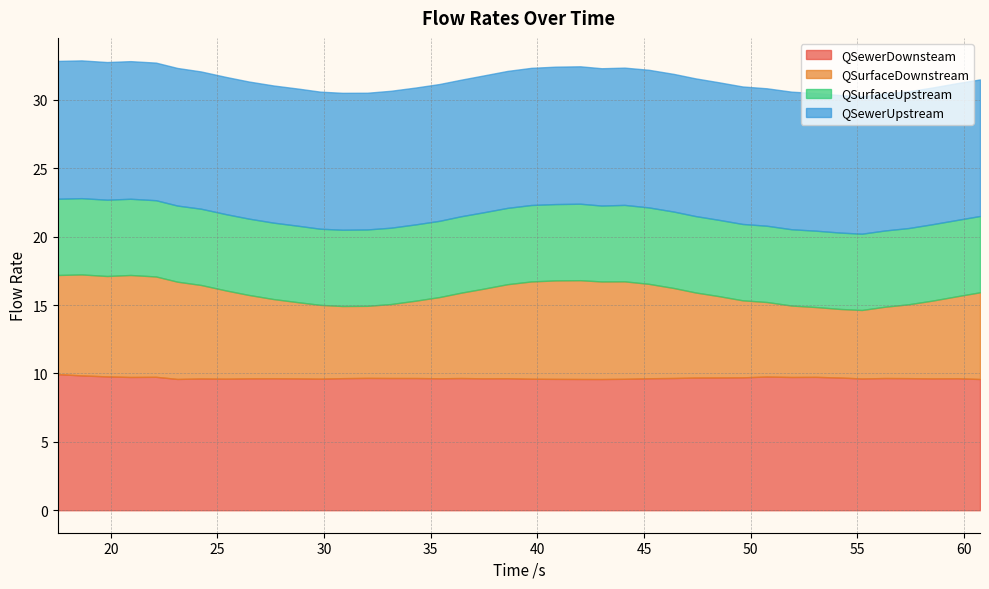

At which category is the sum across all series the highest?

18.628